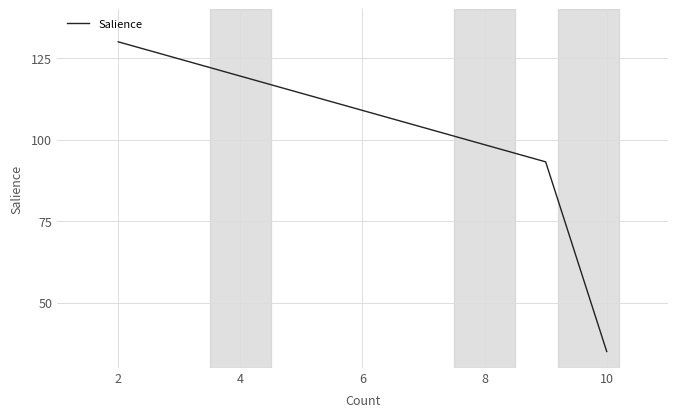

What is the label of the 7th point from the left?

10